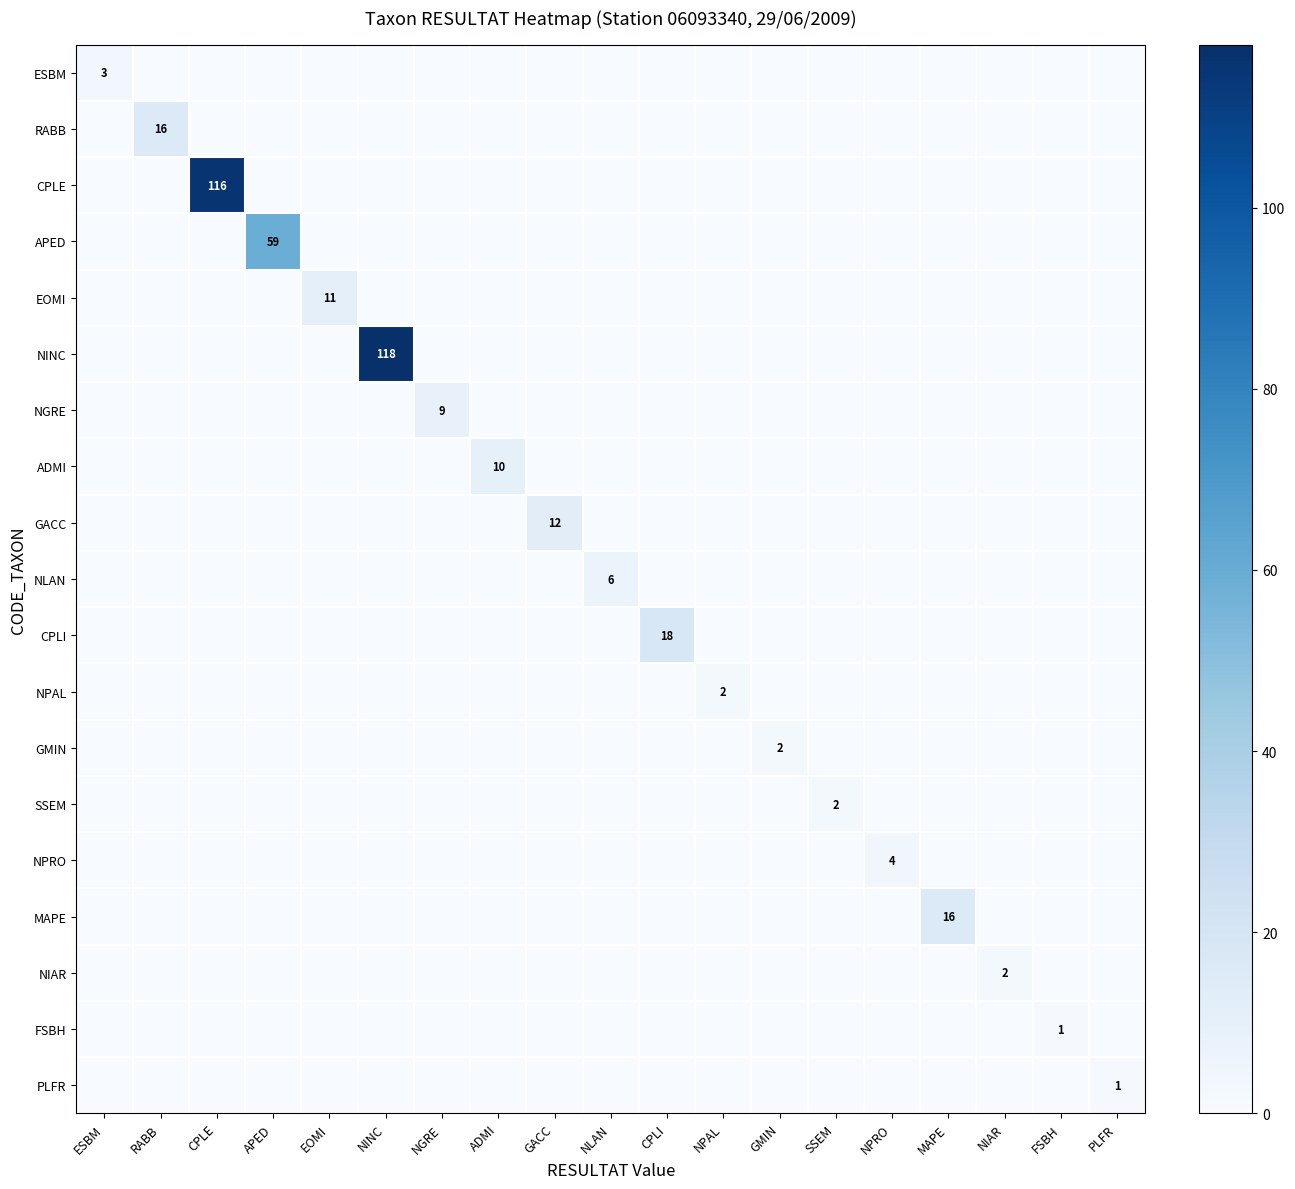

What is the difference between the maximum and second lowest values in the NPRO series?

4